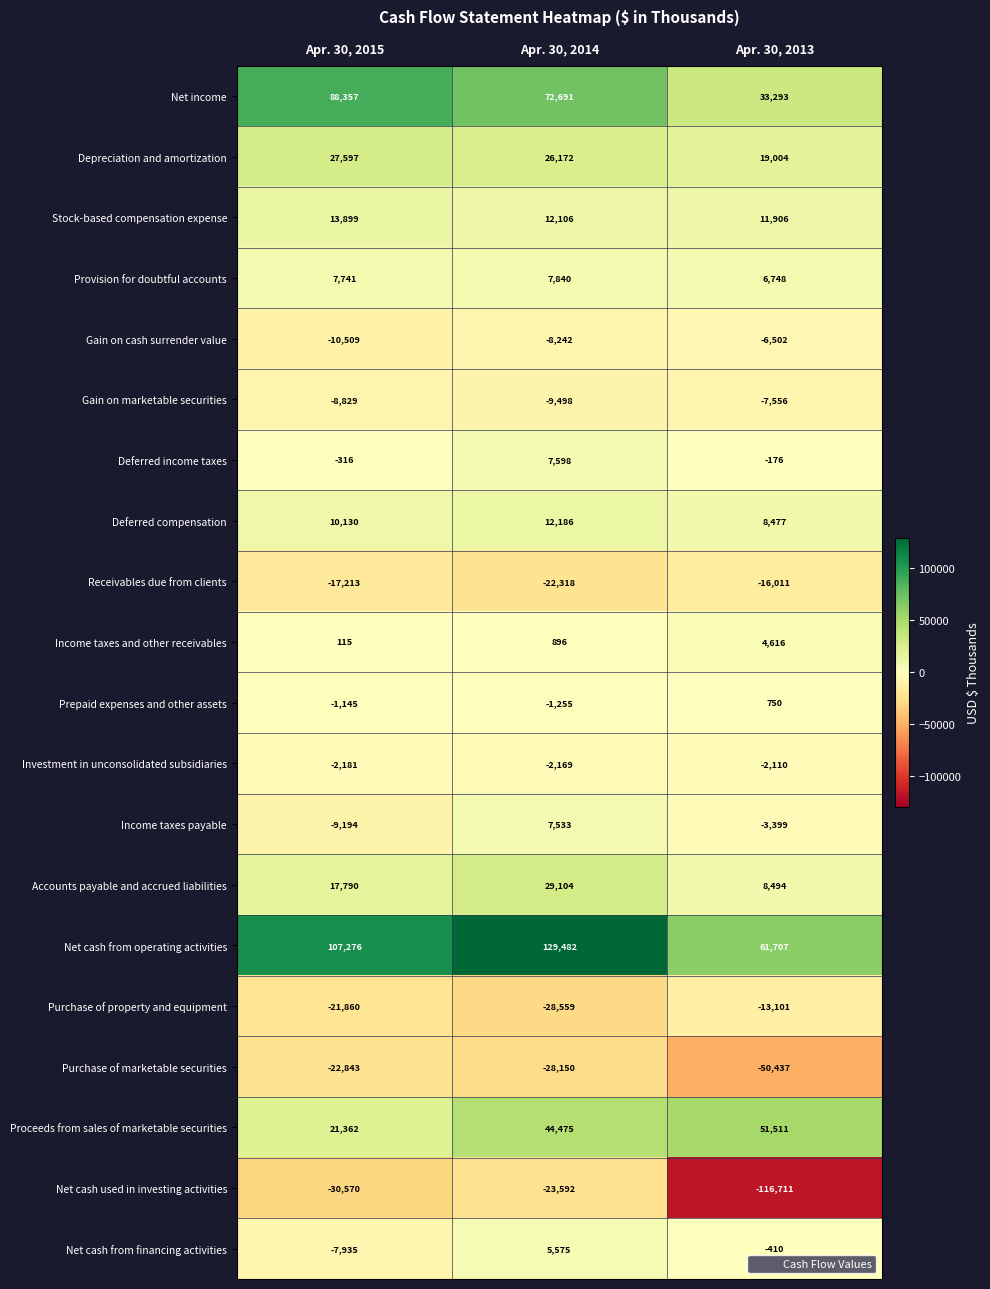

How many Net cash from operating activities values are between 61707 and 129482?

3